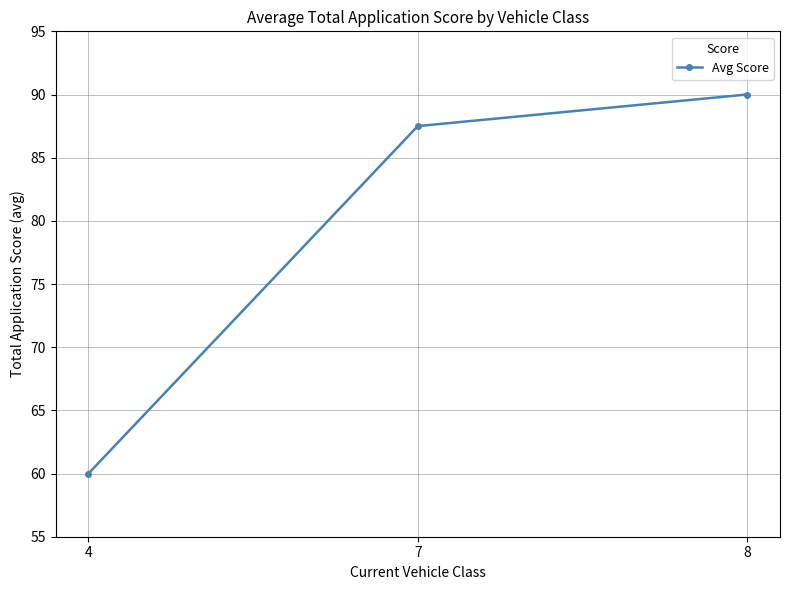

Reading right to left, what are all the values shown in this chart?

8=90.0	7=87.5	4=60.0